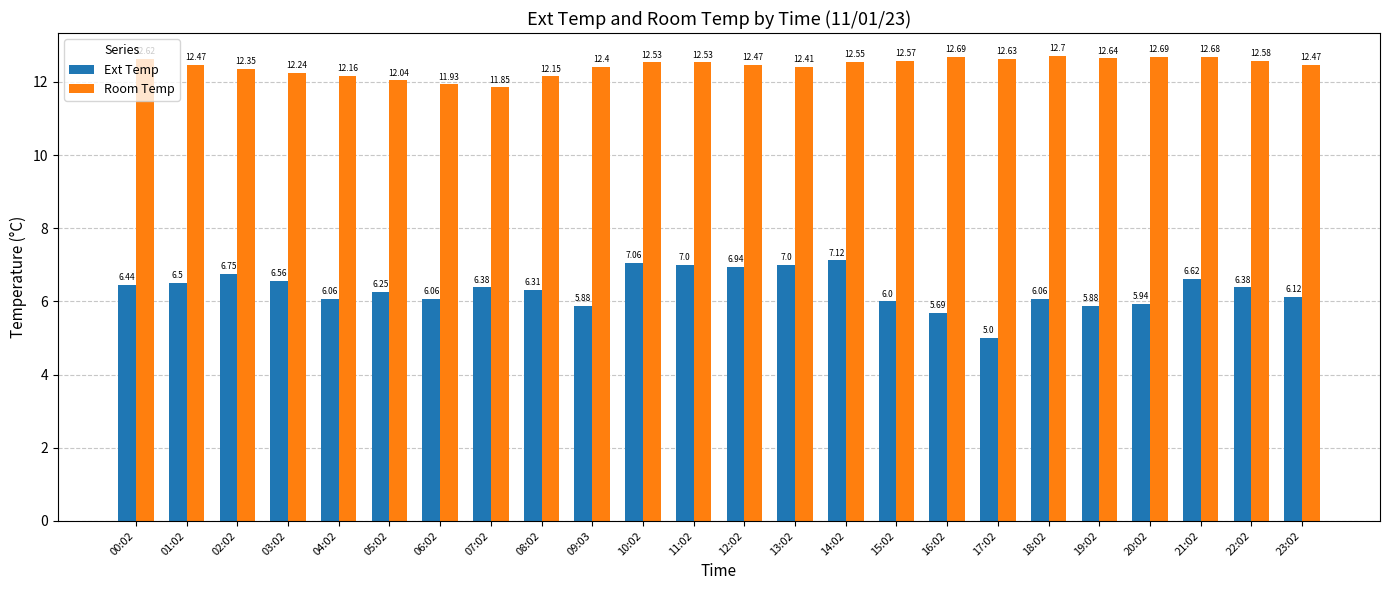

What position from the left is 09:03?

10